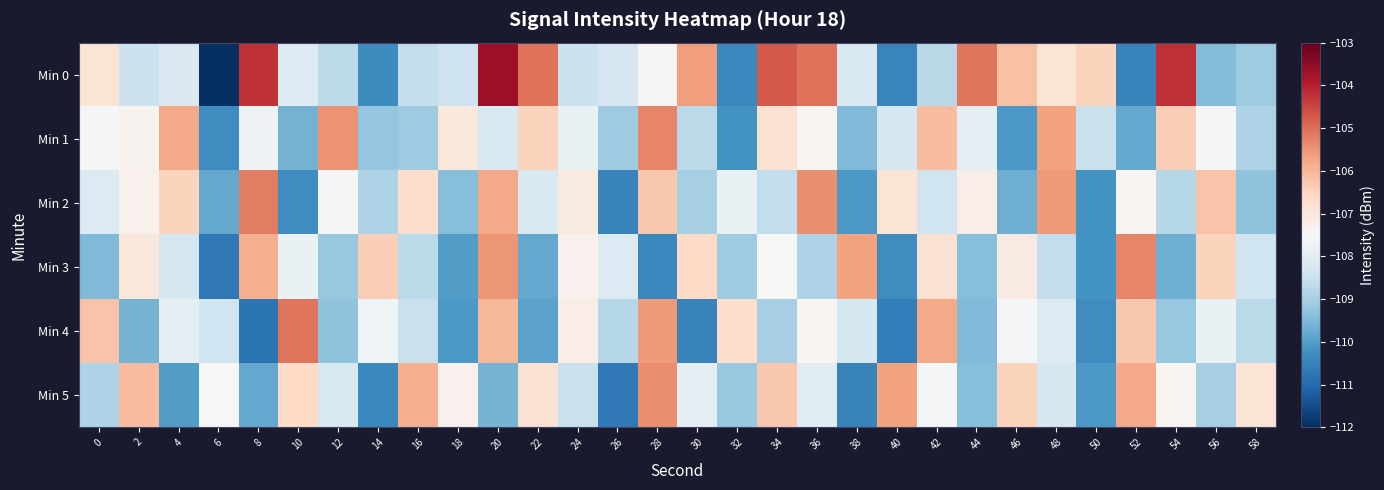

Reading left to right, list all the values displayed in this chart.

Min 0: 0=-106.9	2=-108.5	4=-108.1	6=-112.0	8=-104.3	10=-108.1	12=-108.7	14=-110.3	16=-108.6	18=-108.4	20=-103.6	22=-105.1	24=-108.4	26=-108.2	28=-107.5	30=-105.6	32=-110.4	34=-104.7	36=-105.0	38=-108.2	40=-110.5	42=-108.7	44=-105.1	46=-106.2	48=-106.9	50=-106.5	52=-110.5	54=-104.2	56=-109.4	58=-109.1
Min 1: 0=-107.6	2=-107.3	4=-105.8	6=-110.3	8=-107.7	10=-109.6	12=-105.5	14=-109.2	16=-109.1	18=-107.0	20=-108.2	22=-106.5	24=-107.8	26=-109.1	28=-105.3	30=-108.7	32=-110.2	34=-106.8	36=-107.4	38=-109.5	40=-108.3	42=-106.1	44=-107.9	46=-110.1	48=-105.7	50=-108.5	52=-109.8	54=-106.4	56=-107.6	58=-108.9
Min 2: 0=-108.1	2=-107.3	4=-106.5	6=-109.8	8=-105.2	10=-110.3	12=-107.6	14=-108.9	16=-106.7	18=-109.4	20=-105.8	22=-108.2	24=-107.1	26=-110.5	28=-106.3	30=-109.0	32=-107.8	34=-108.6	36=-105.4	38=-110.1	40=-106.9	42=-108.4	44=-107.2	46=-109.7	48=-105.6	50=-110.2	52=-107.4	54=-108.8	56=-106.2	58=-109.3
Min 3: 0=-109.5	2=-107.0	4=-108.3	6=-110.7	8=-105.9	10=-107.8	12=-109.2	14=-106.4	16=-108.7	18=-110.0	20=-105.5	22=-109.8	24=-107.3	26=-108.1	28=-110.4	30=-106.6	32=-109.1	34=-107.5	36=-108.9	38=-105.7	40=-110.3	42=-106.8	44=-109.4	46=-107.1	48=-108.6	50=-110.2	52=-105.3	54=-109.7	56=-106.5	58=-108.4
Min 4: 0=-106.2	2=-109.6	4=-107.9	6=-108.4	8=-110.8	10=-105.1	12=-109.3	14=-107.7	16=-108.5	18=-110.1	20=-106.0	22=-109.9	24=-107.2	26=-108.8	28=-105.6	30=-110.5	32=-106.7	34=-109.0	36=-107.4	38=-108.3	40=-110.6	42=-105.8	44=-109.5	46=-107.6	48=-108.1	50=-110.3	52=-106.3	54=-109.2	56=-107.8	58=-108.7
Min 5: 0=-108.9	2=-106.1	4=-110.0	6=-107.5	8=-109.8	10=-106.6	12=-108.2	14=-110.4	16=-105.9	18=-107.3	20=-109.6	22=-106.8	24=-108.5	26=-110.7	28=-105.4	30=-107.9	32=-109.2	34=-106.3	36=-108.0	38=-110.5	40=-105.7	42=-107.6	44=-109.4	46=-106.5	48=-108.3	50=-110.1	52=-105.8	54=-107.4	56=-109.0	58=-106.9